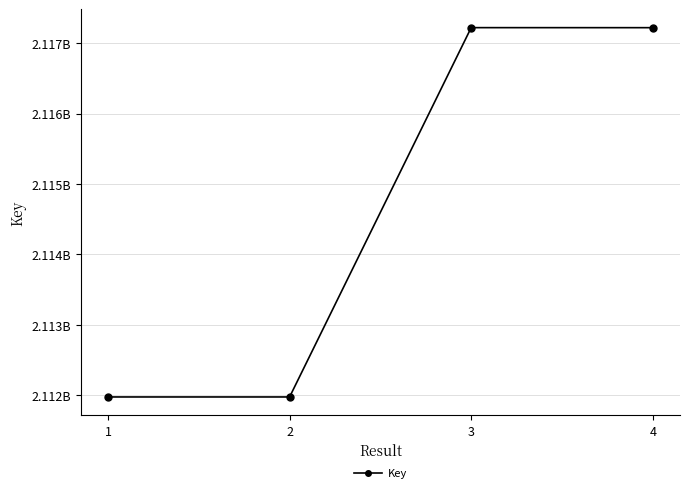

What is the average value?

2114598069